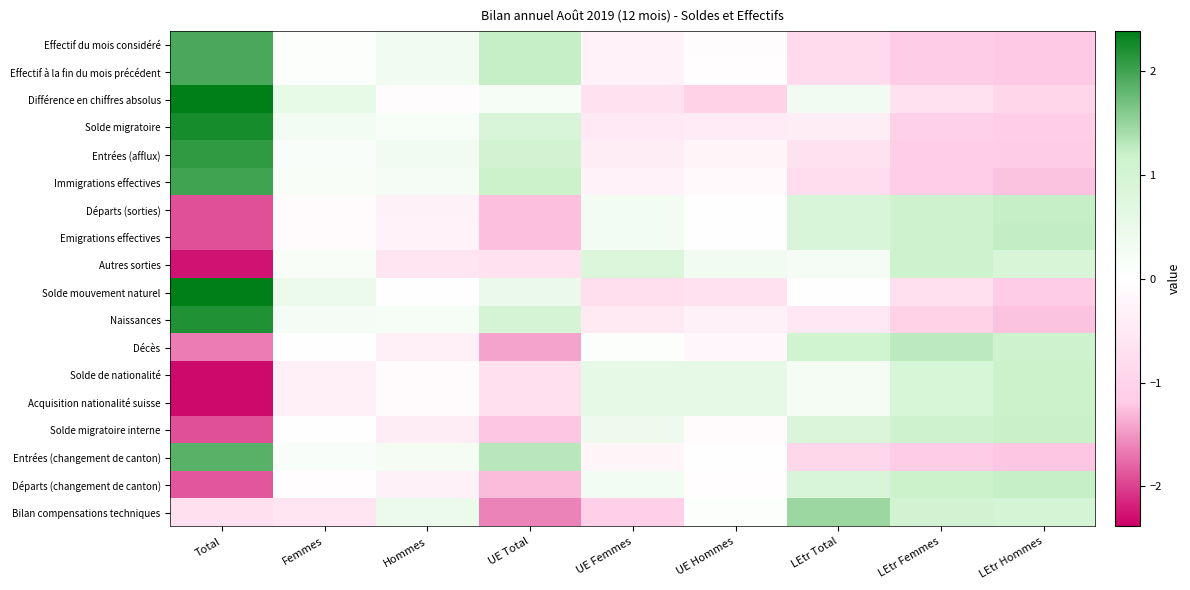

At Total, list the series in order from smallest to largest.

Solde de nationalité, Acquisition nationalité suisse, Autres sorties, Solde migratoire interne, Départs (sorties), Emigrations effectives, Départs (changement de canton), Décès, Bilan compensations techniques, Entrées (changement de canton), Effectif à la fin du mois précédent, Effectif du mois considéré, Immigrations effectives, Entrées (afflux), Naissances, Solde migratoire, Solde mouvement naturel, Différence en chiffres absolus